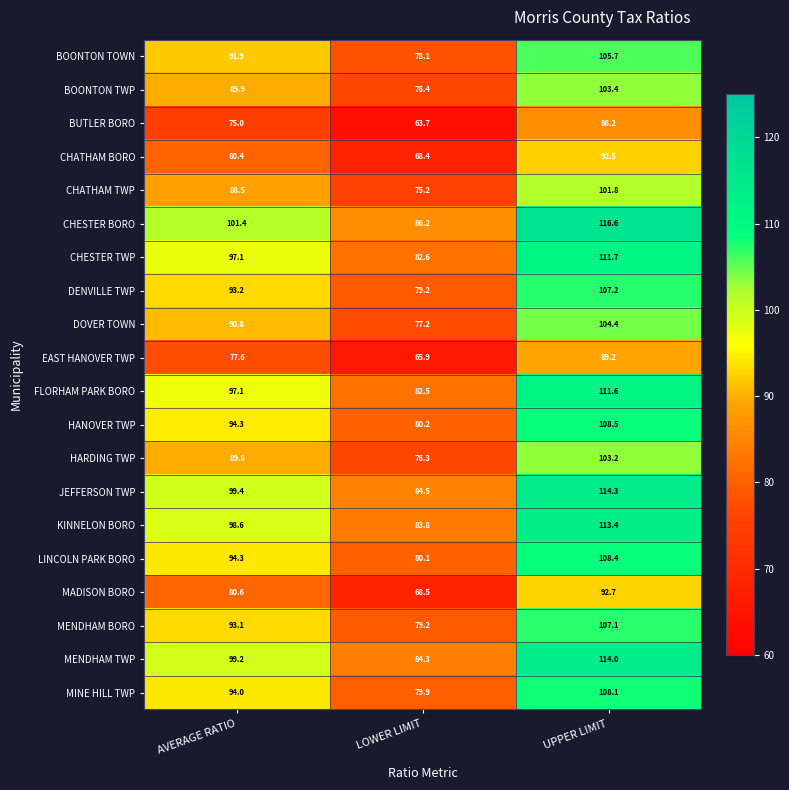

Rank the categories by FLORHAM PARK BORO value from lowest to highest.

LOWER LIMIT, AVERAGE RATIO, UPPER LIMIT